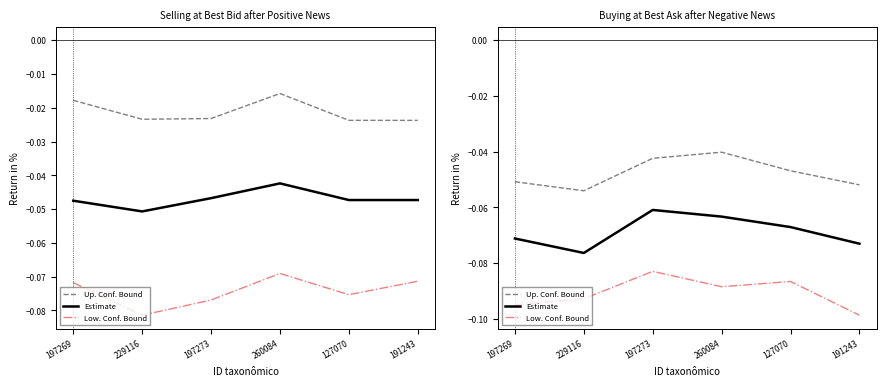

At which label is Low. Conf. Bound closest to 0?

197273